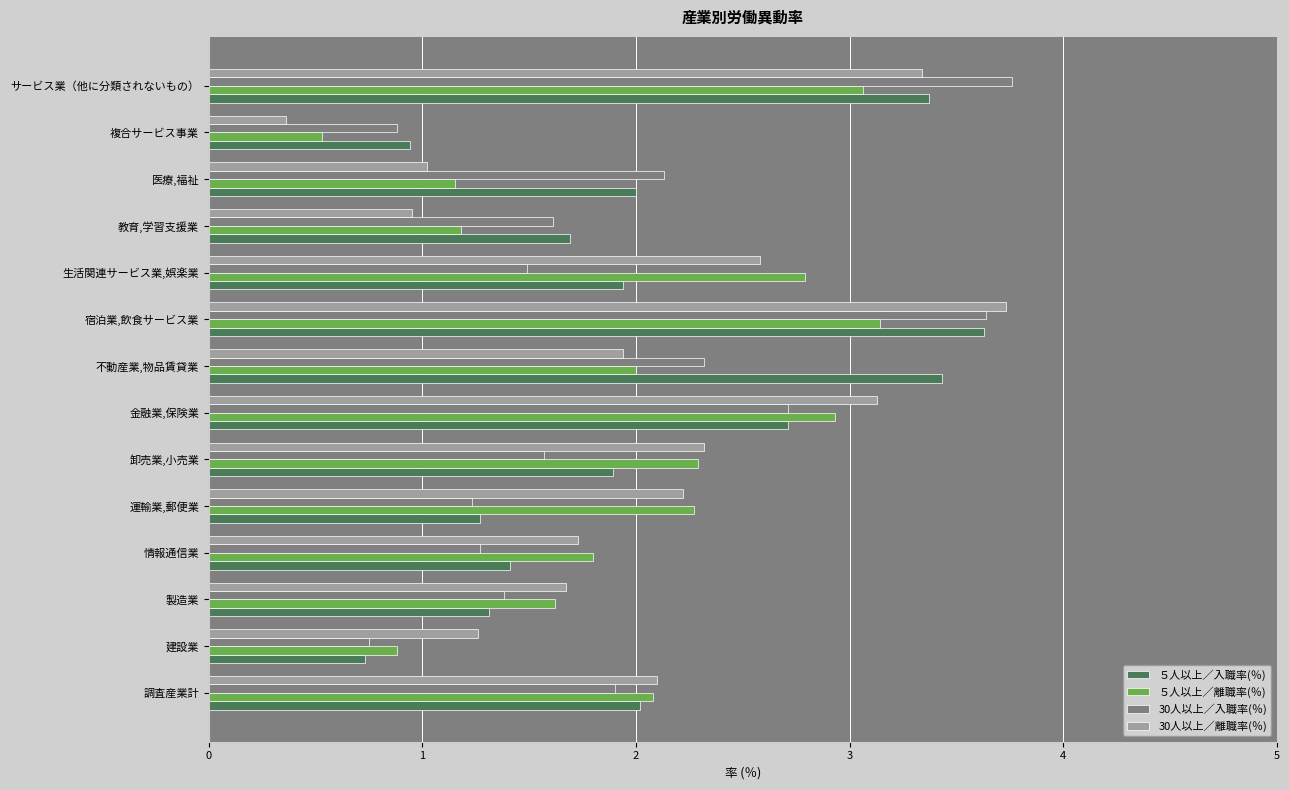

What is the maximum value for 30人以上／入職率(％)?

3.8